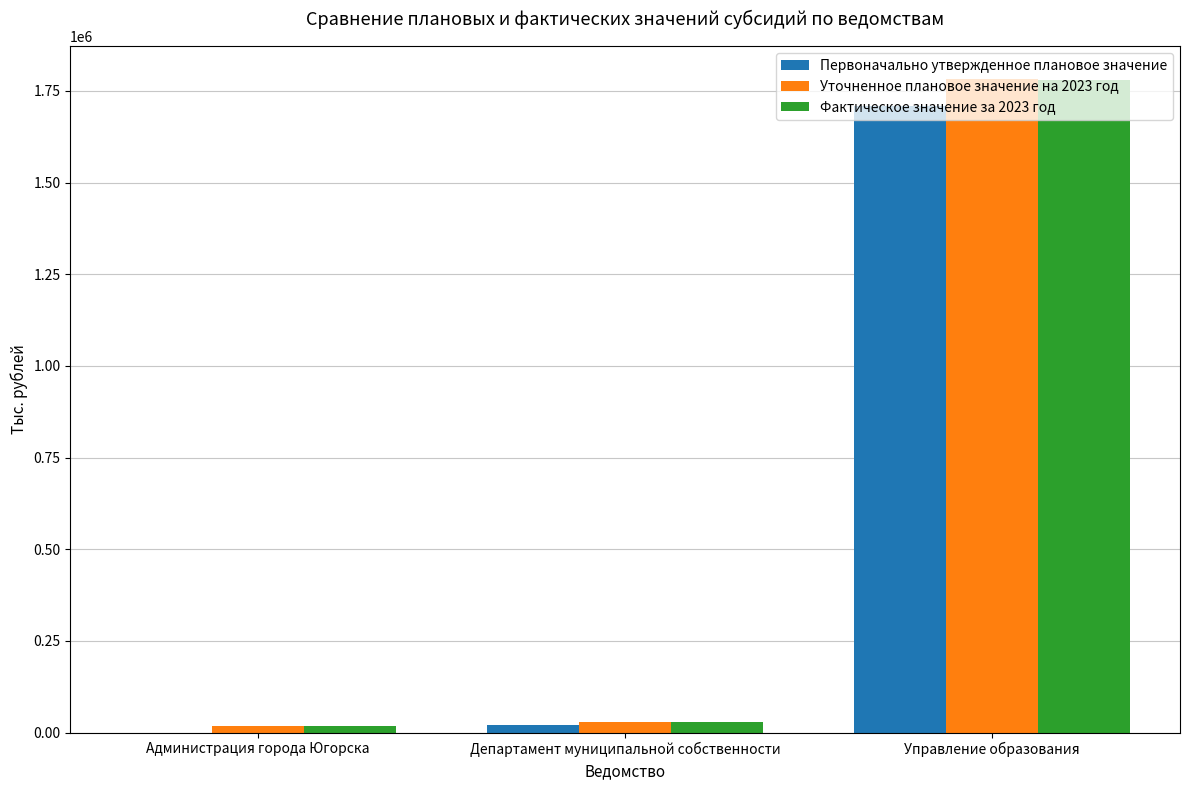

Which series has the largest range (max minus min)?

Уточненное плановое значение на 2023 год